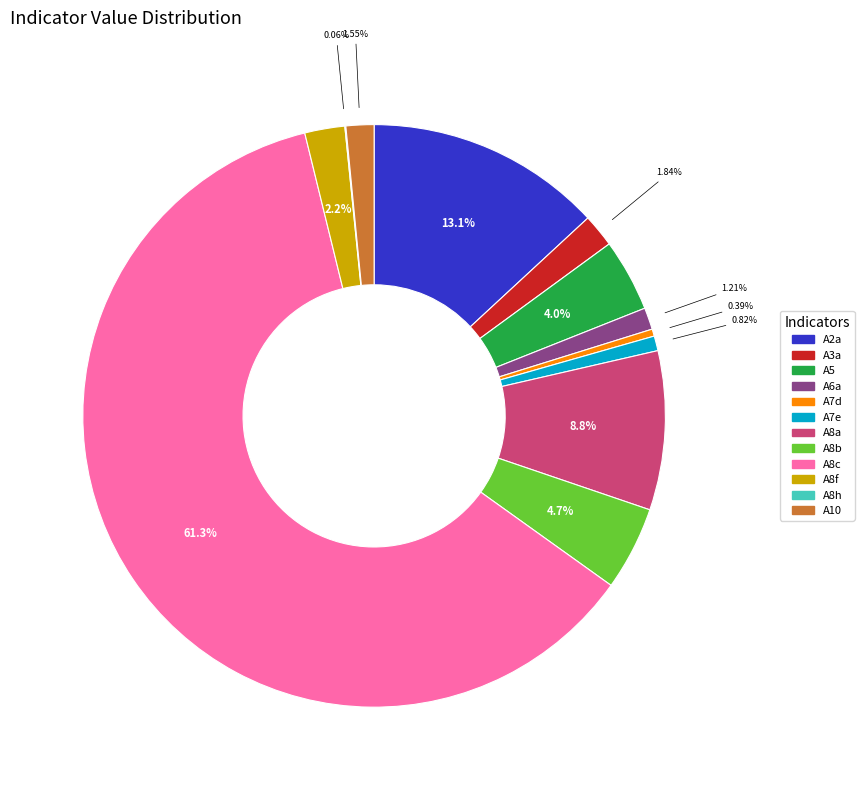

To the nearest percent, what is the average slice percentage?

8%